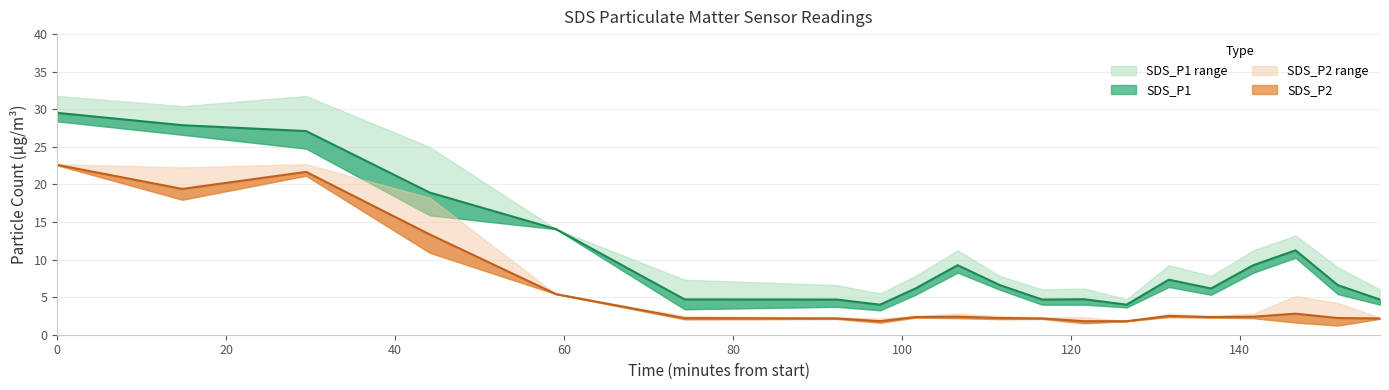

How many lines are shown in the chart?

2